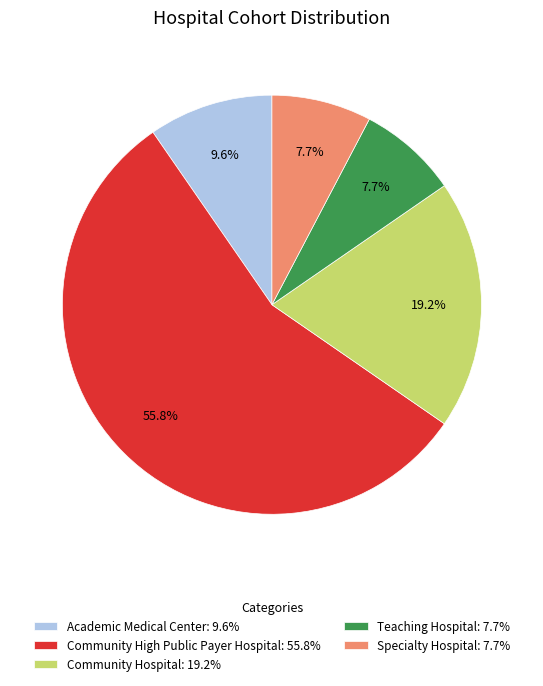

True or false: Community Hospital accounts for 31% of the total.

False